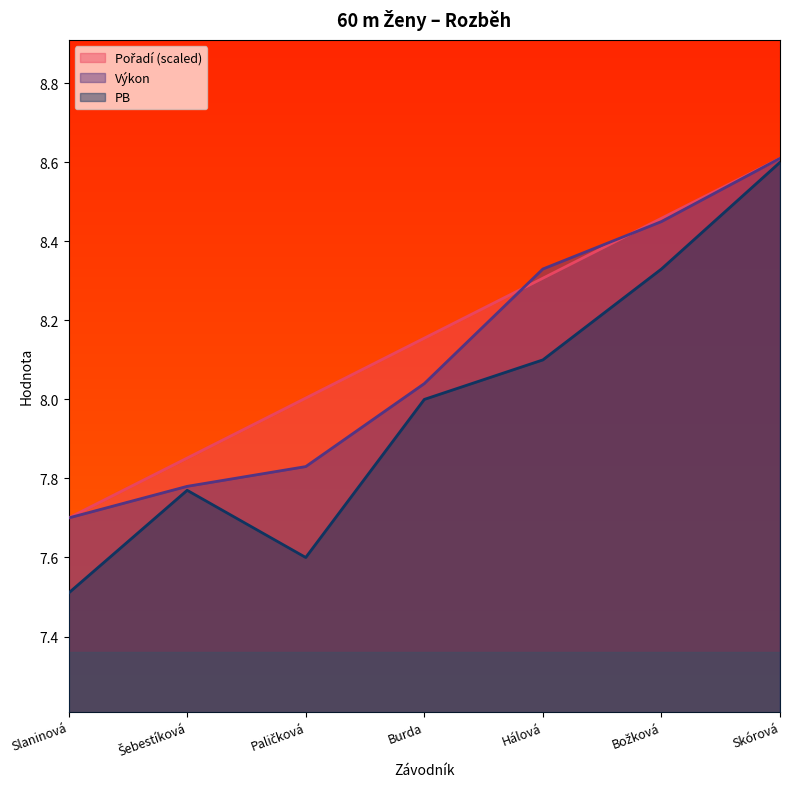

True or false: Pořadí has more than 0 points higher than both neighbors.

False